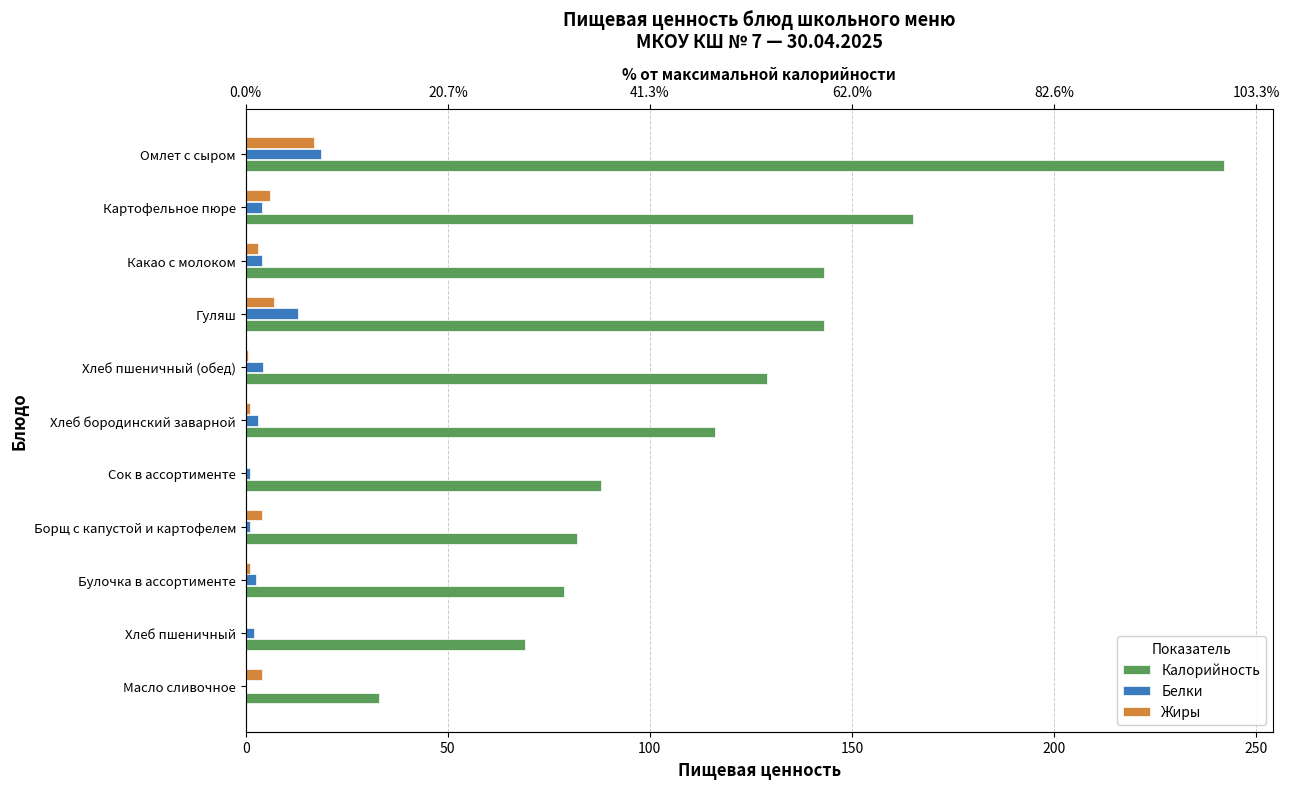

How many groups of bars are there?

11